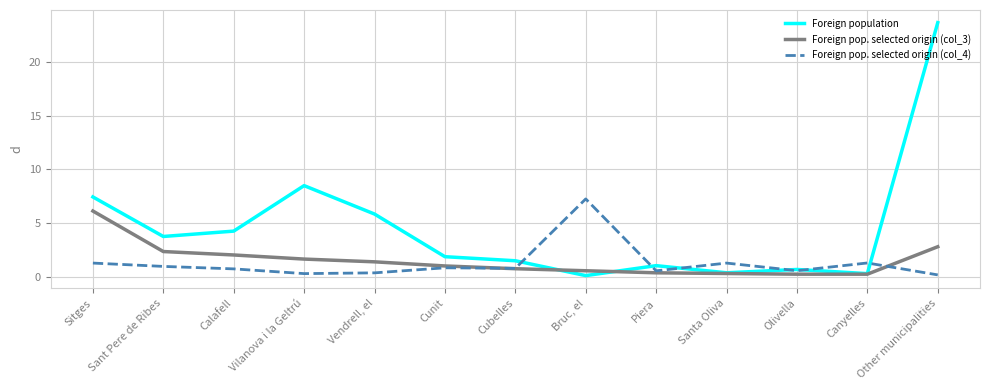

Is the value of Foreign pop. selected origin (col_4) at Bruc, el greater than the value of Foreign pop. selected origin (col_3) at Cunit?

Yes